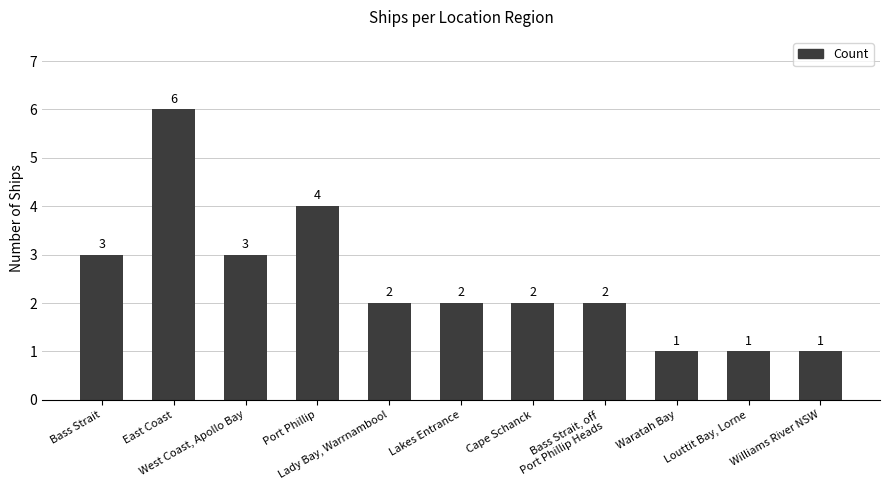

The value at Louttit Bay, Lorne is 2. True or false?

False